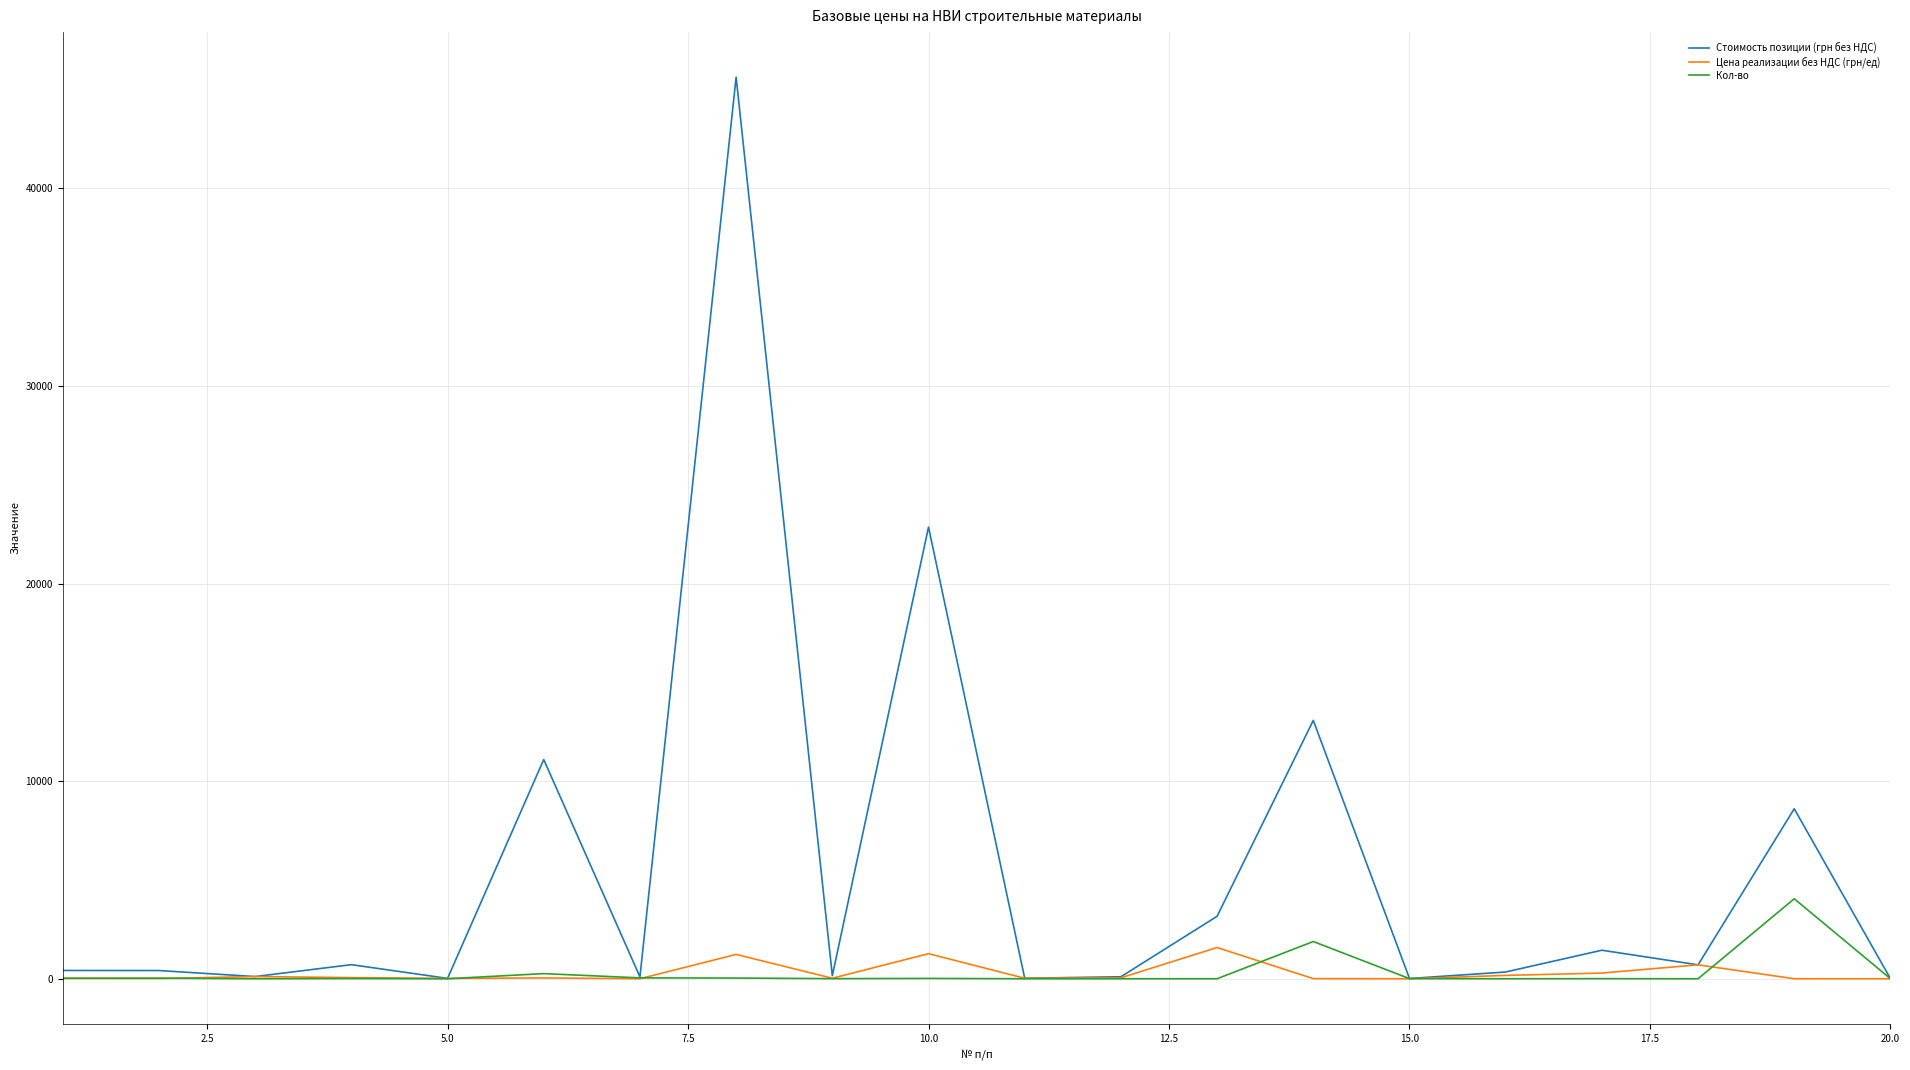

Which series has the largest total across all categories?

Стоимость позиции (грн без НДС)